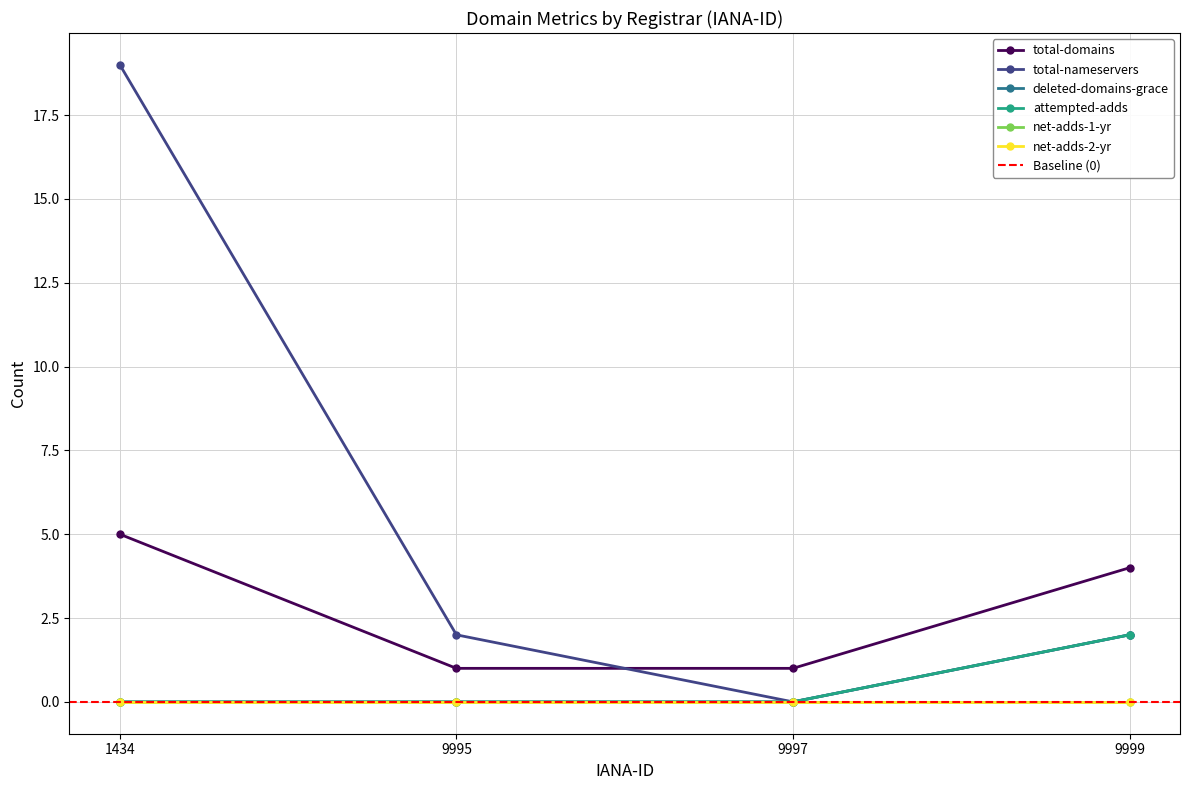

What is the total value across all series at 9999?

10